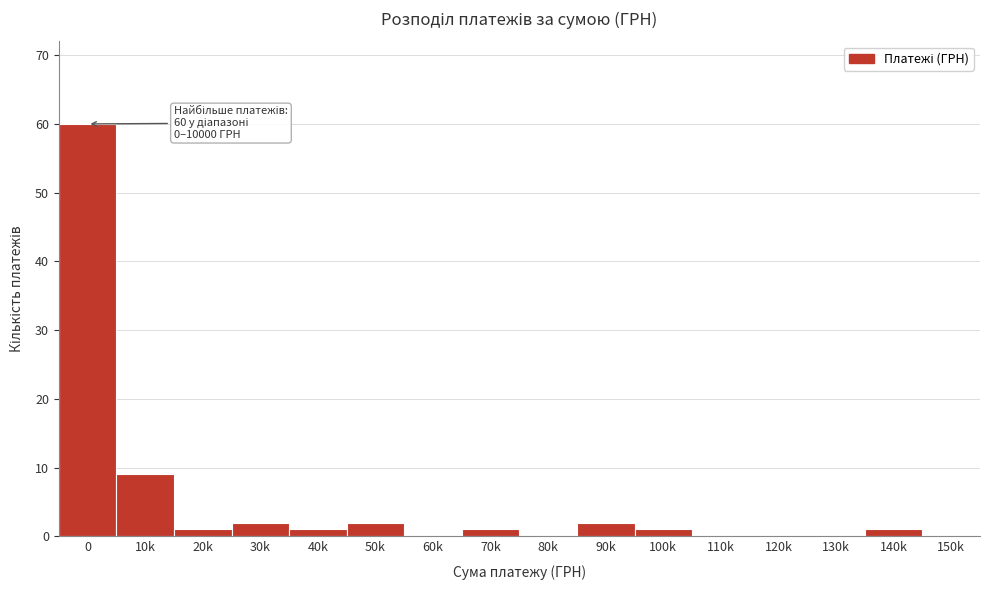

Reading right to left, extract all data points from this chart.

150k=0	140k=1	130k=0	120k=0	110k=0	100k=1	90k=2	80k=0	70k=1	60k=0	50k=2	40k=1	30k=2	20k=1	10k=9	0=60